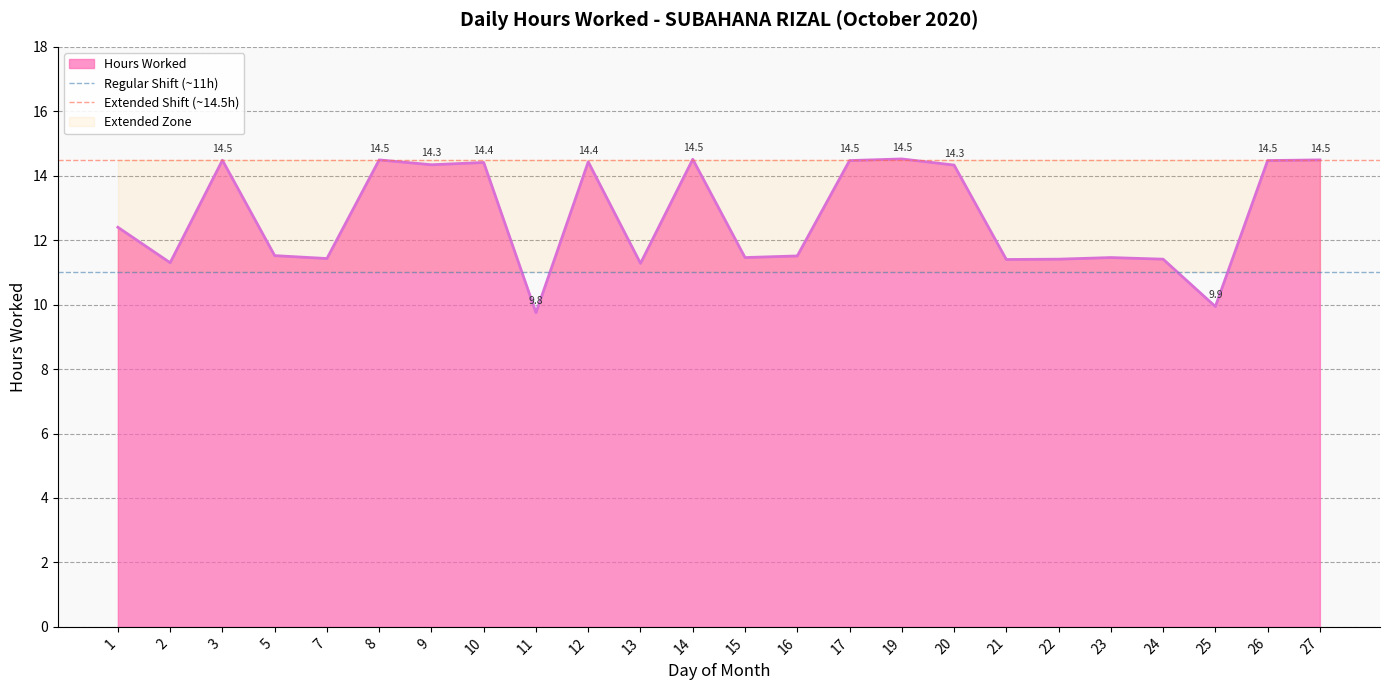

Does the chart display data point markers on the line(s)?

No